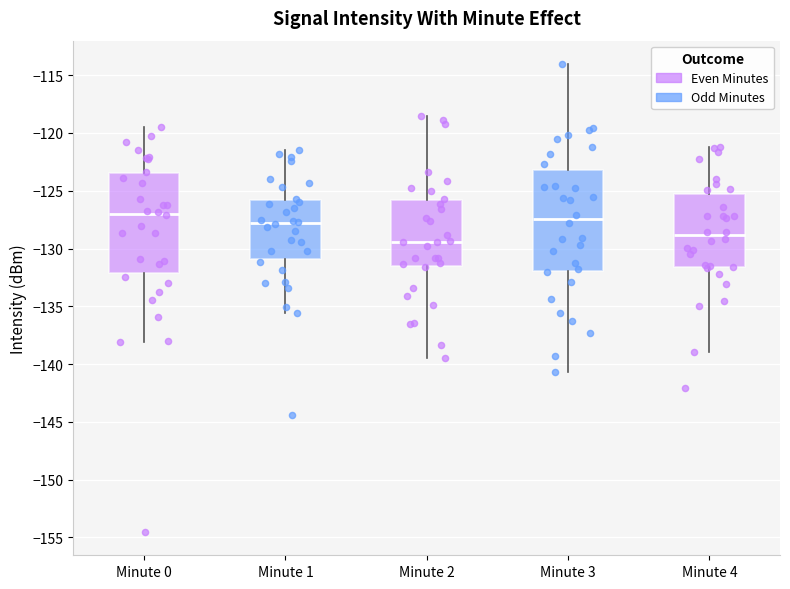

Which box's median line is the lowest?

Minute 2